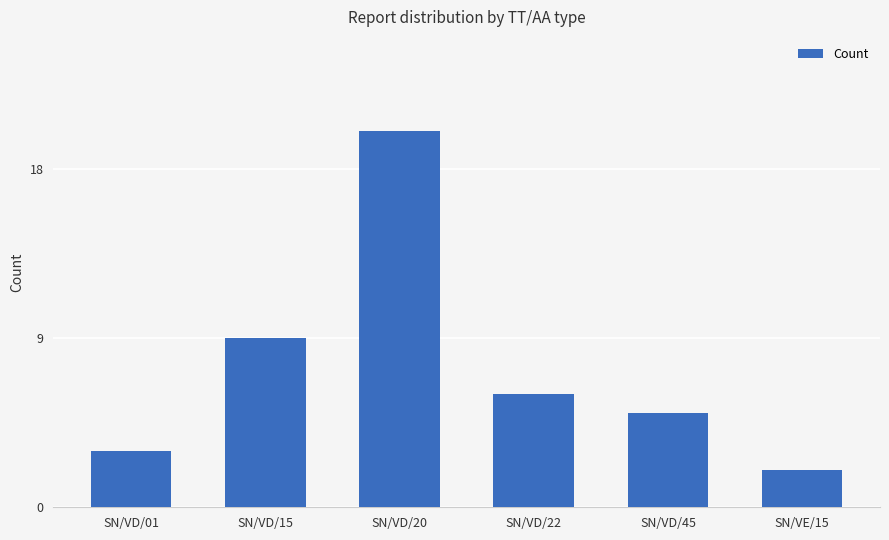

The chart shows a value of 12 at SN/VD/20. True or false?

False